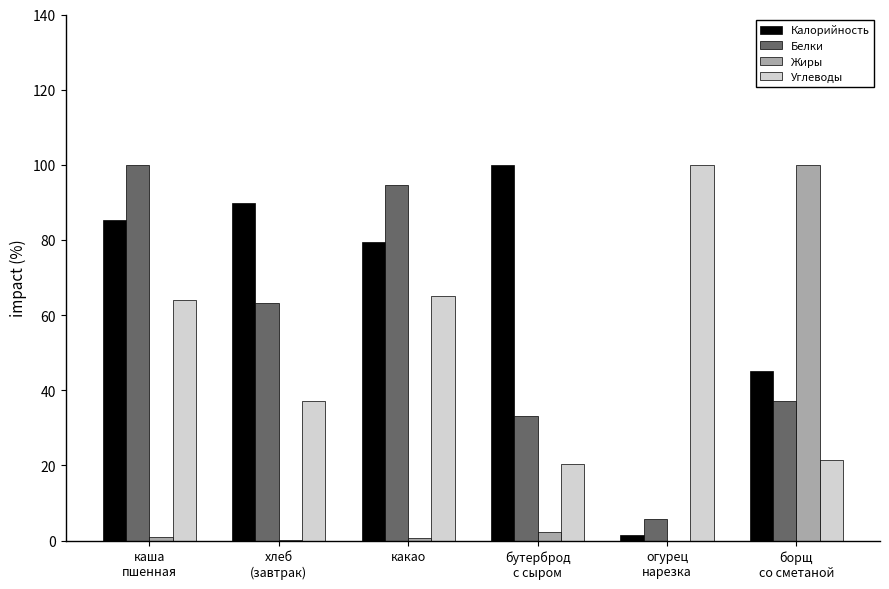

Is it true that Углеводы equals 100.0 at огурец
нарезка?

True